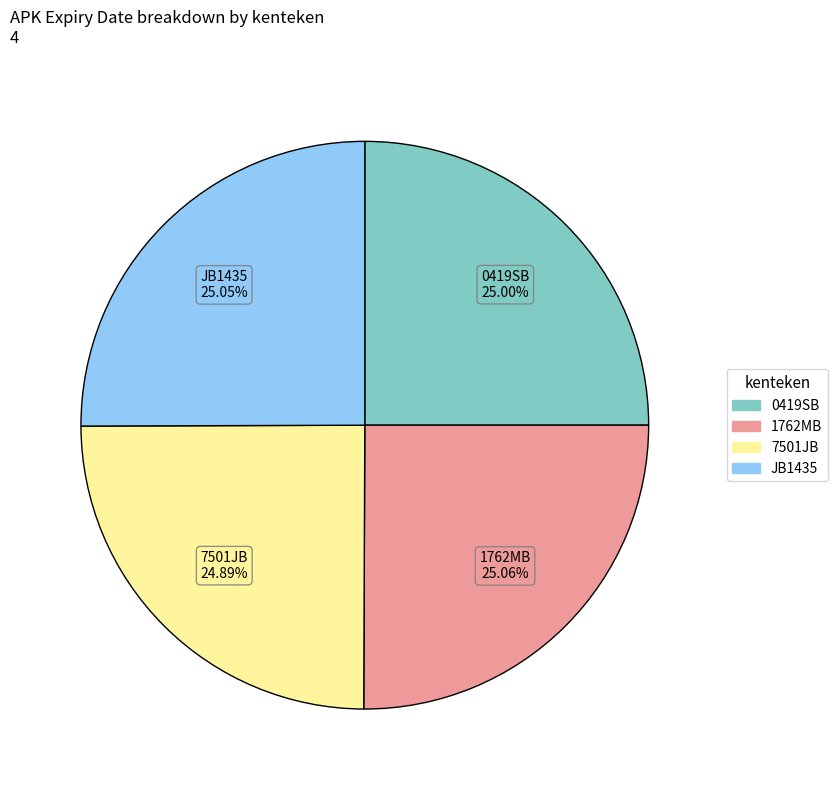

Does JB1435 account for over 50% of the chart?

No